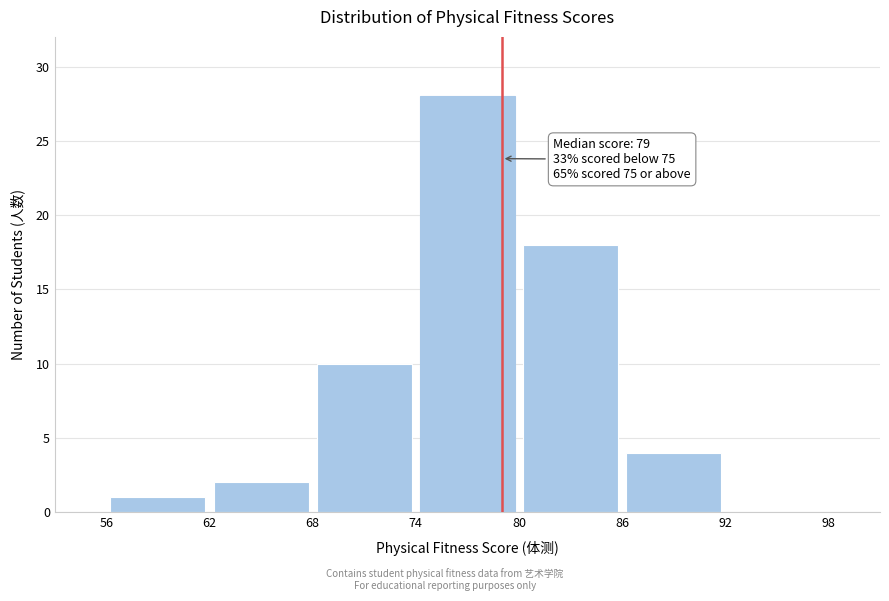

Over which range of the x-axis is the bar tallest?

74 to 80